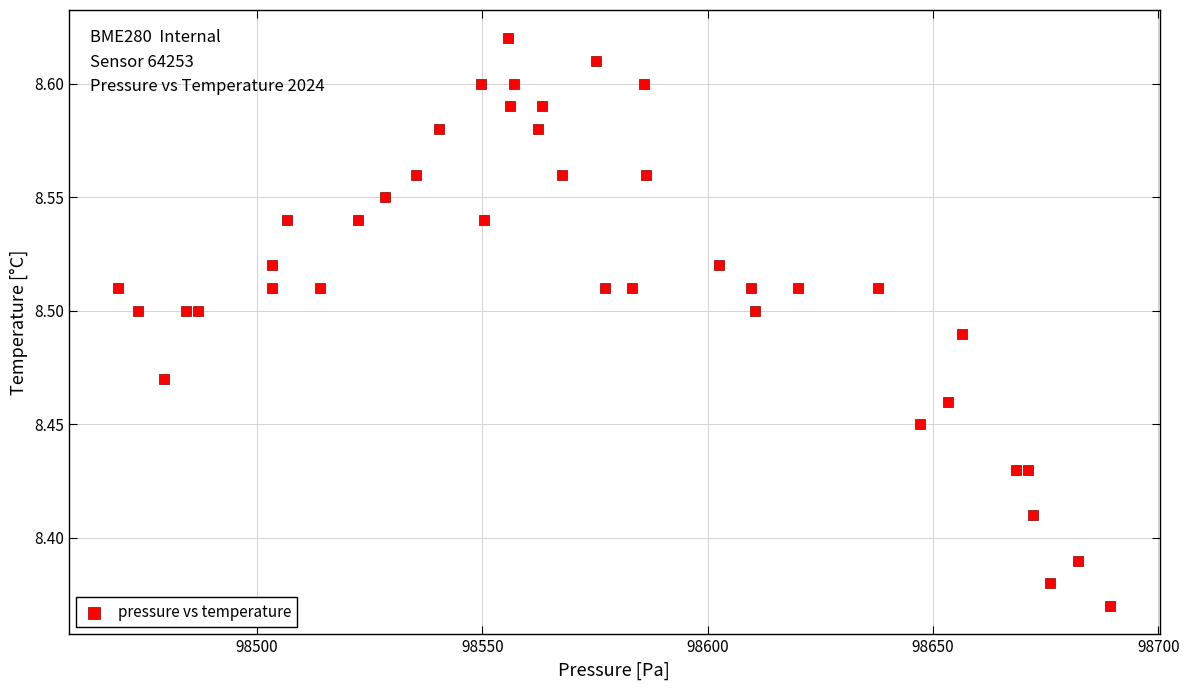

What is the range of X values (max minus min)?

220.1